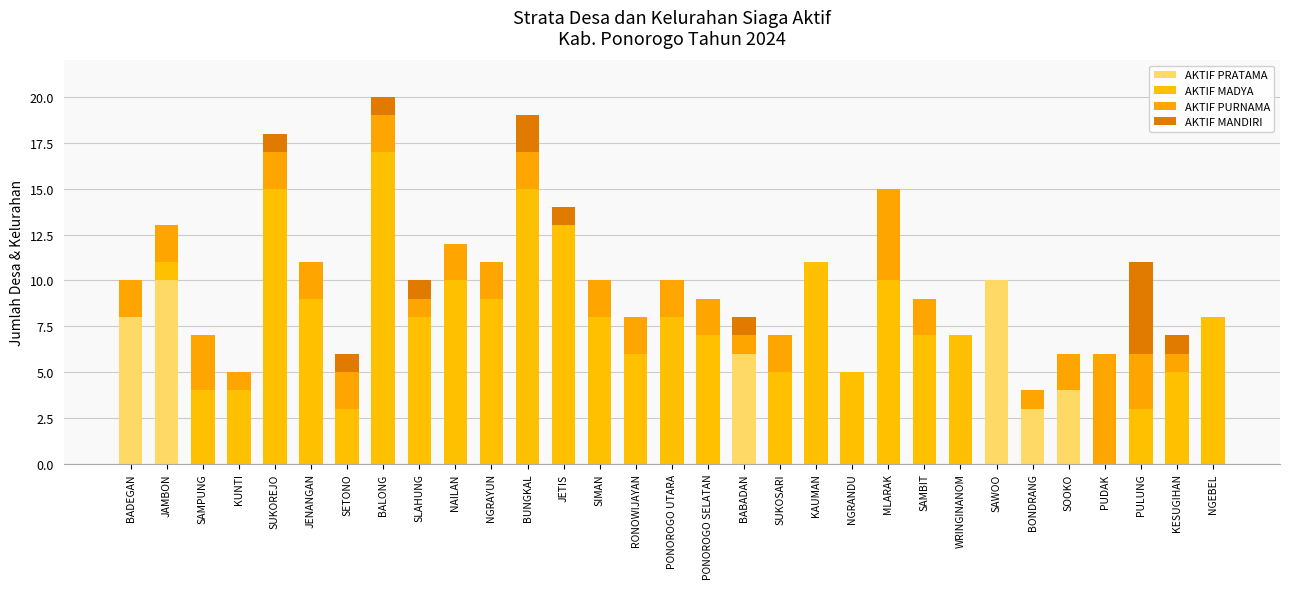

Does the chart contain stacked bars?

Yes